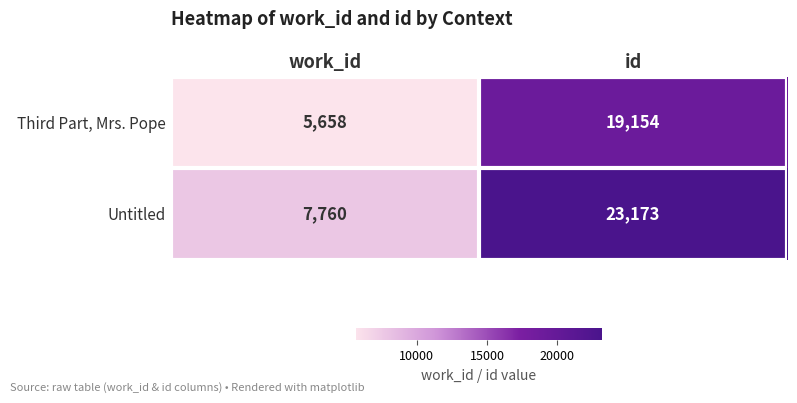

What is the smallest value displayed?

5658